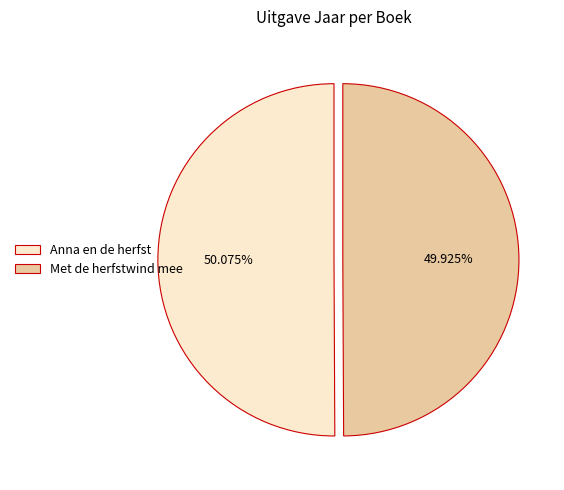

What is the ratio of the value at Anna en de herfst to the value at Met de herfstwind mee?

1.0